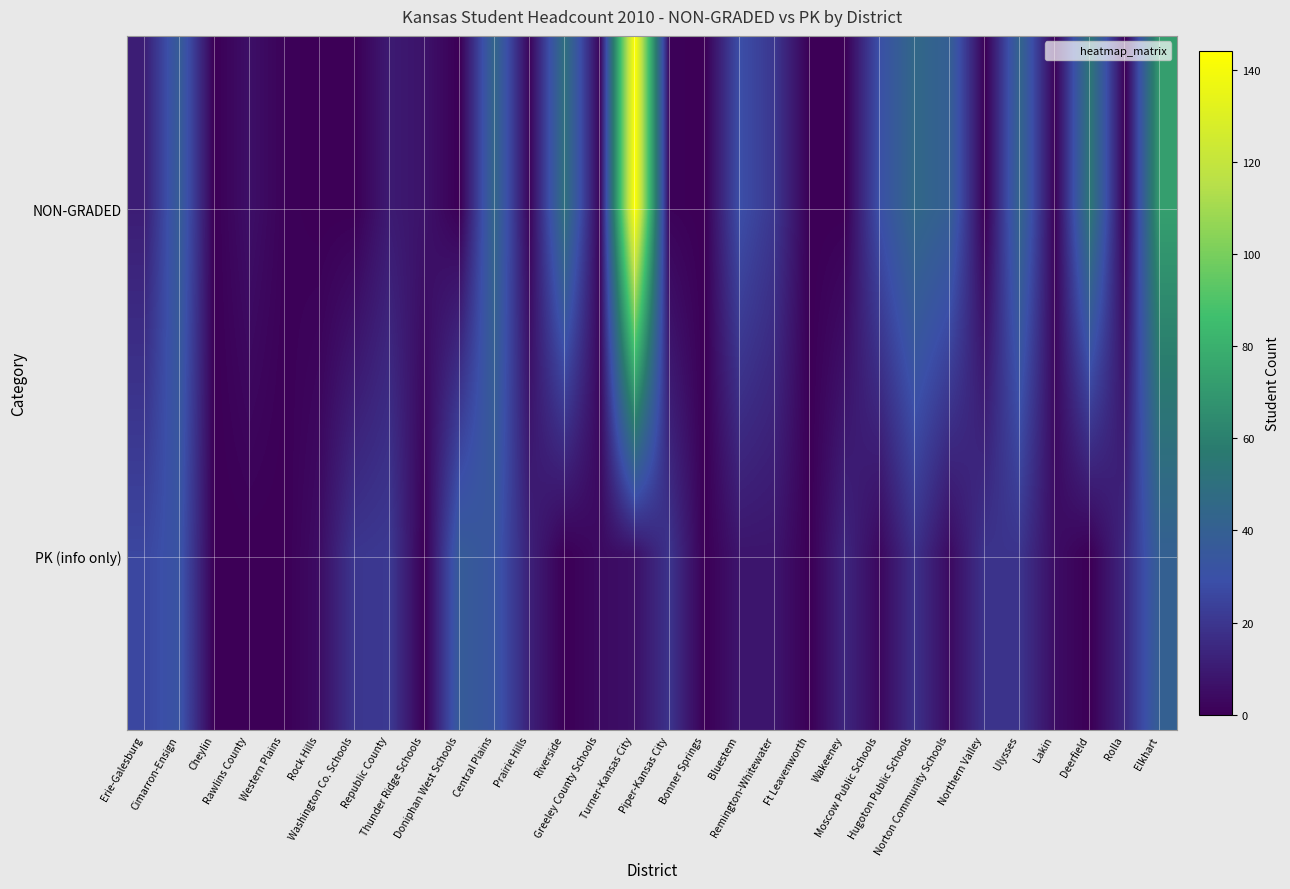

How many data points does each series have?

30